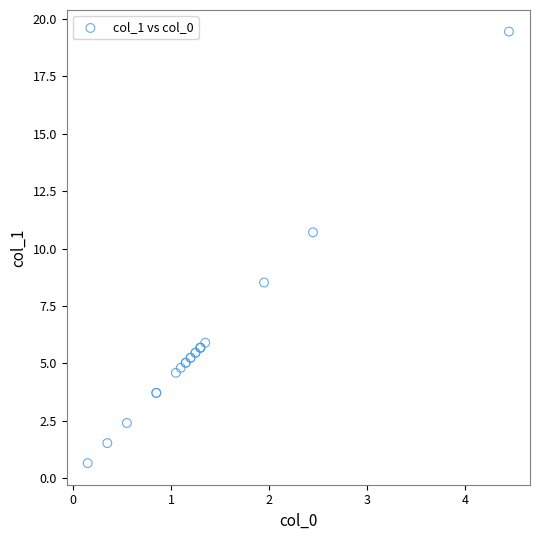

What Y value in the scatter plot is closest to 10?

10.7